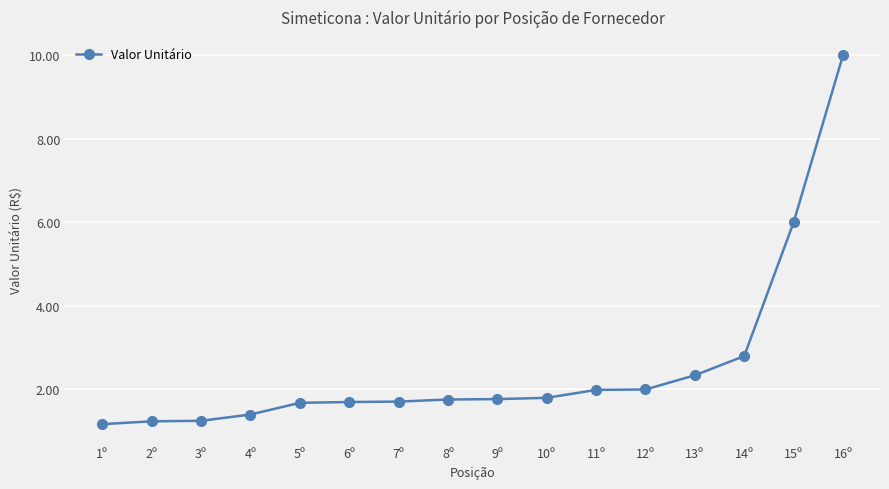

Is this an area chart (filled region under the line)?

No